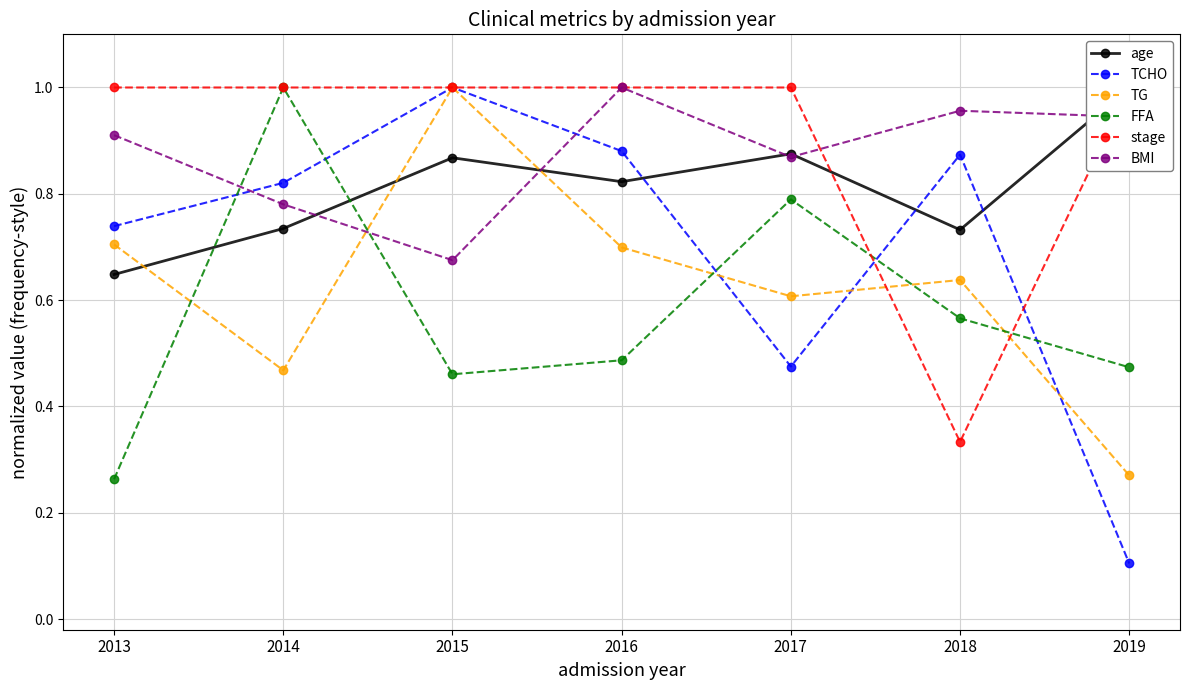

Which series has the widest spread of values?

TCHO